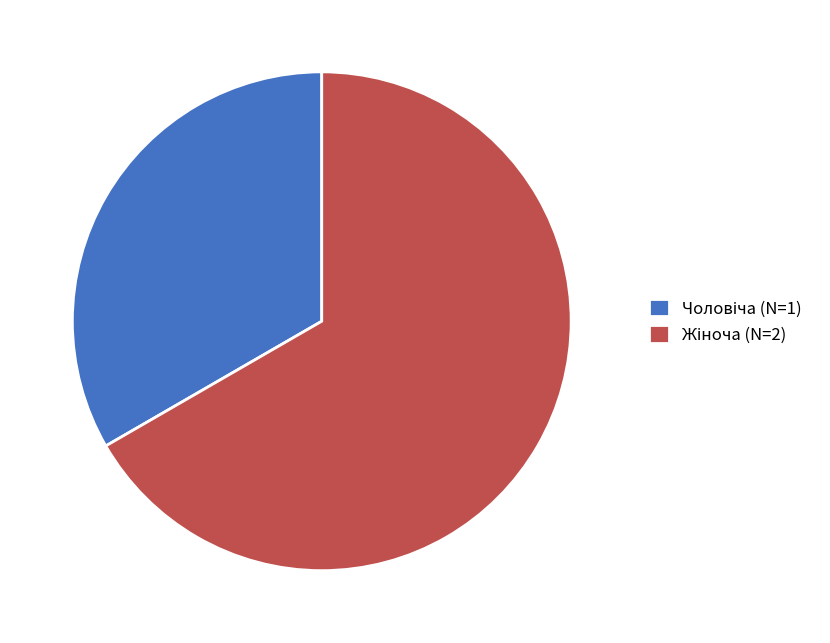

Count the number of slices in the pie.

2